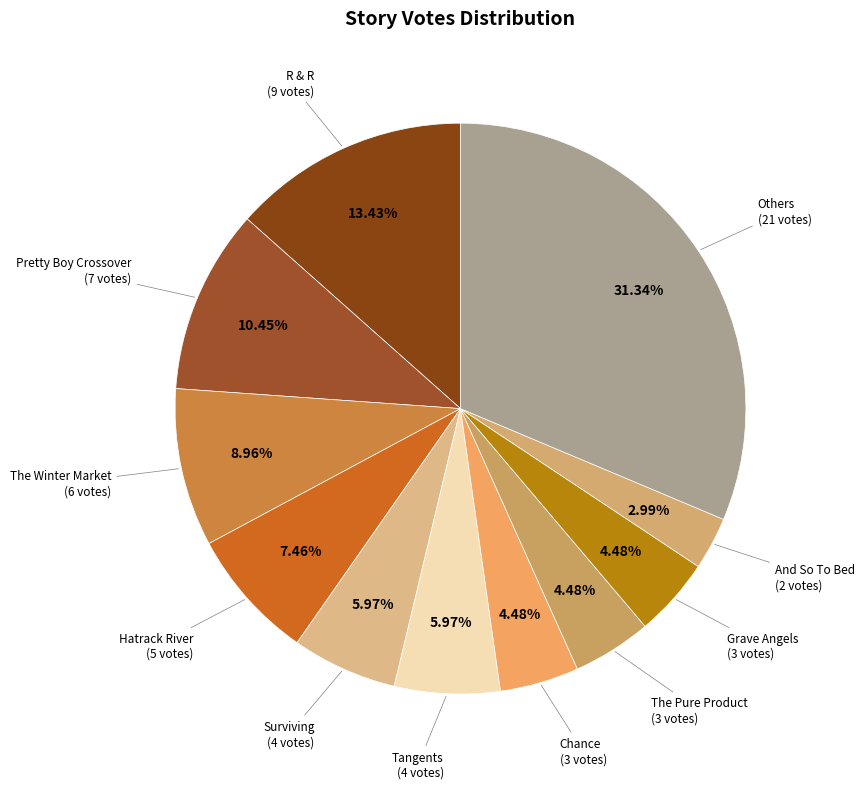

What is the largest slice in the pie chart?

R & R